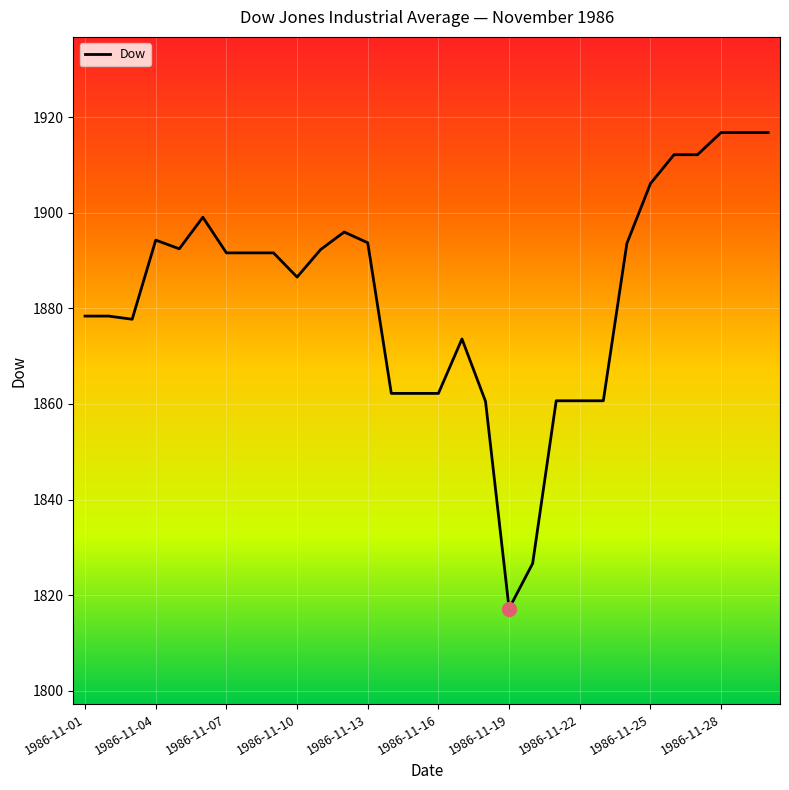

What is the greatest value displayed?

1916.8